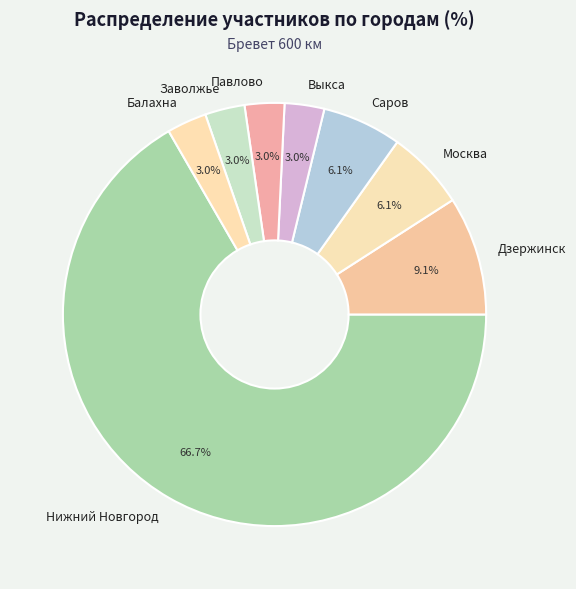

Does any single category account for the majority?

Yes